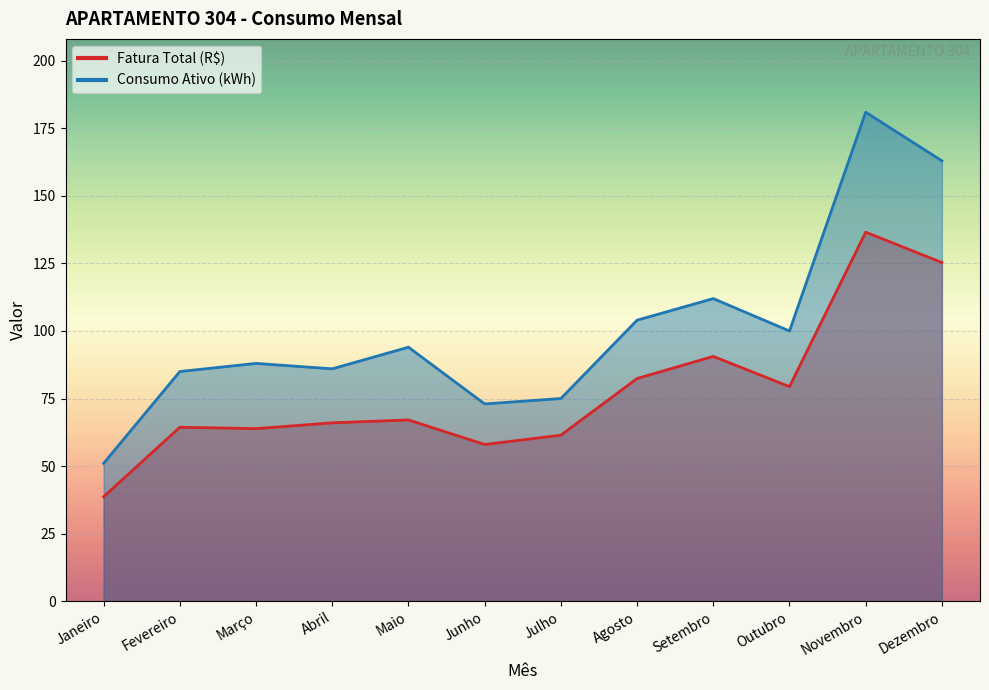

List the series in order of their overall mean, highest first.

Consumo Ativo (kWh), Fatura Total (R$)